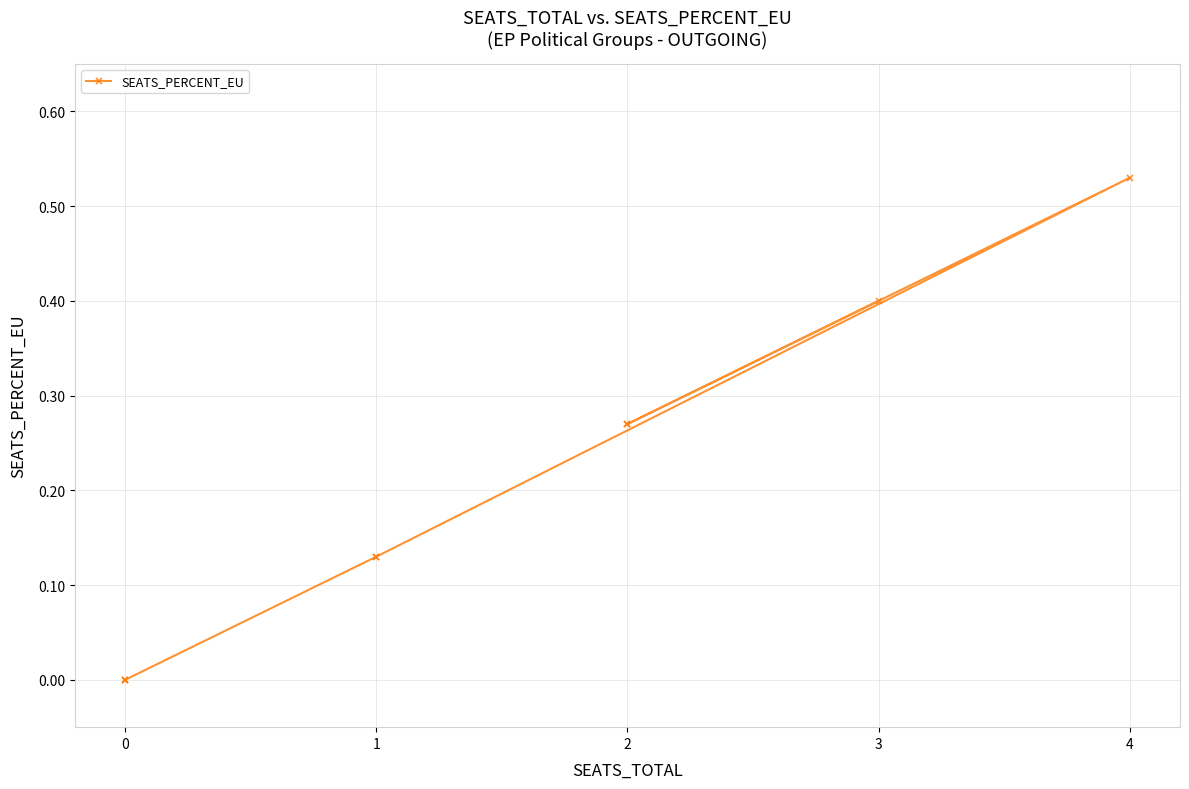

What is the difference between the maximum and minimum values?

0.5